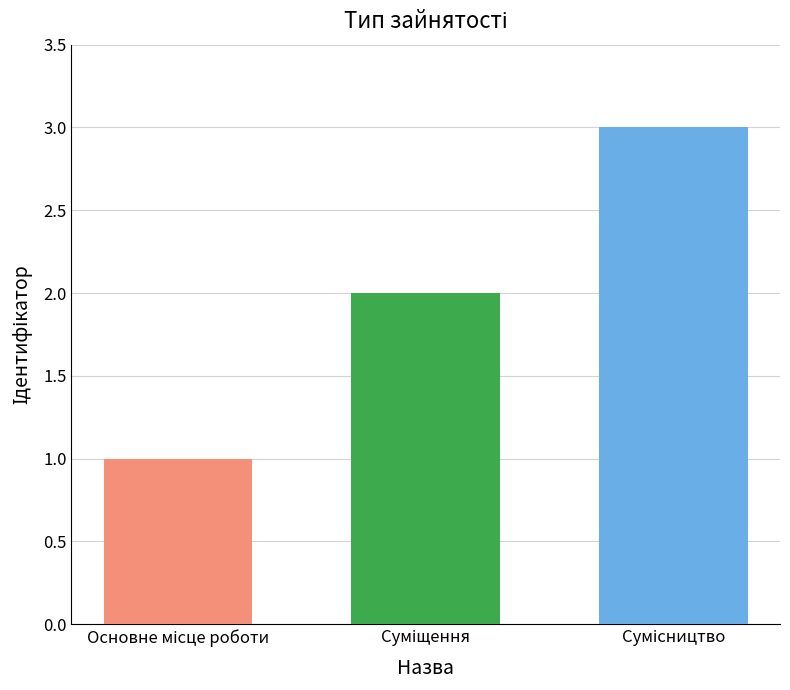

What is the maximum value shown in the chart?

3